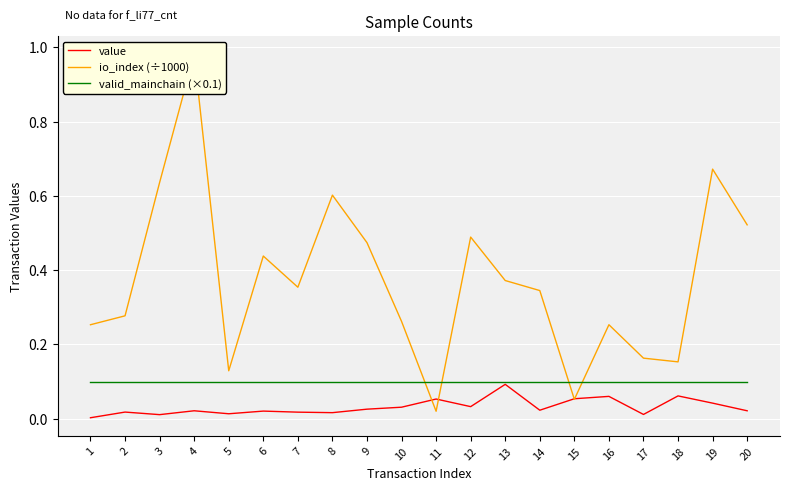

How many distinct data groups are displayed?

3